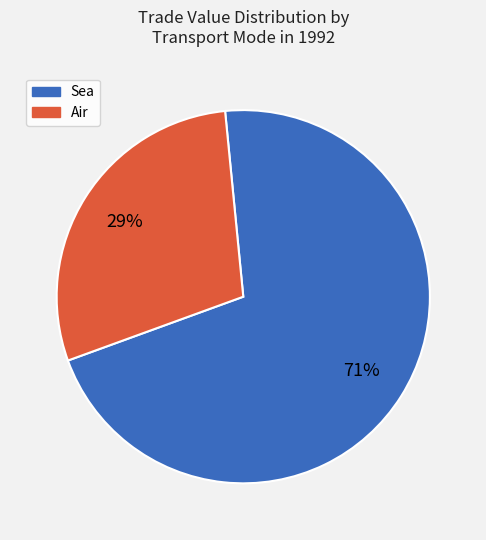

To the nearest percent, what is the difference between the largest and smallest slice percentages?

42%